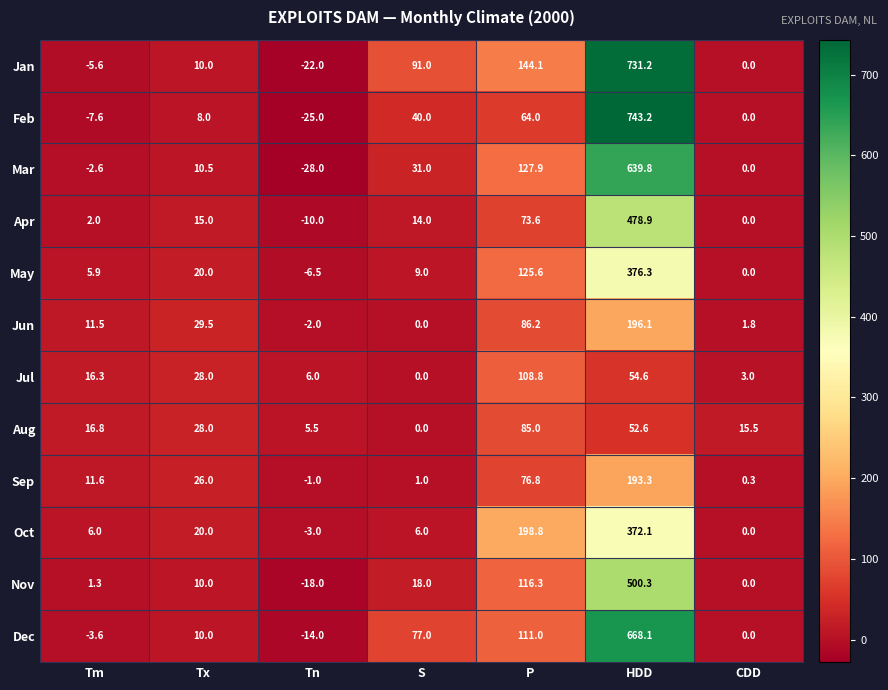

Which series has the largest range (max minus min)?

Feb